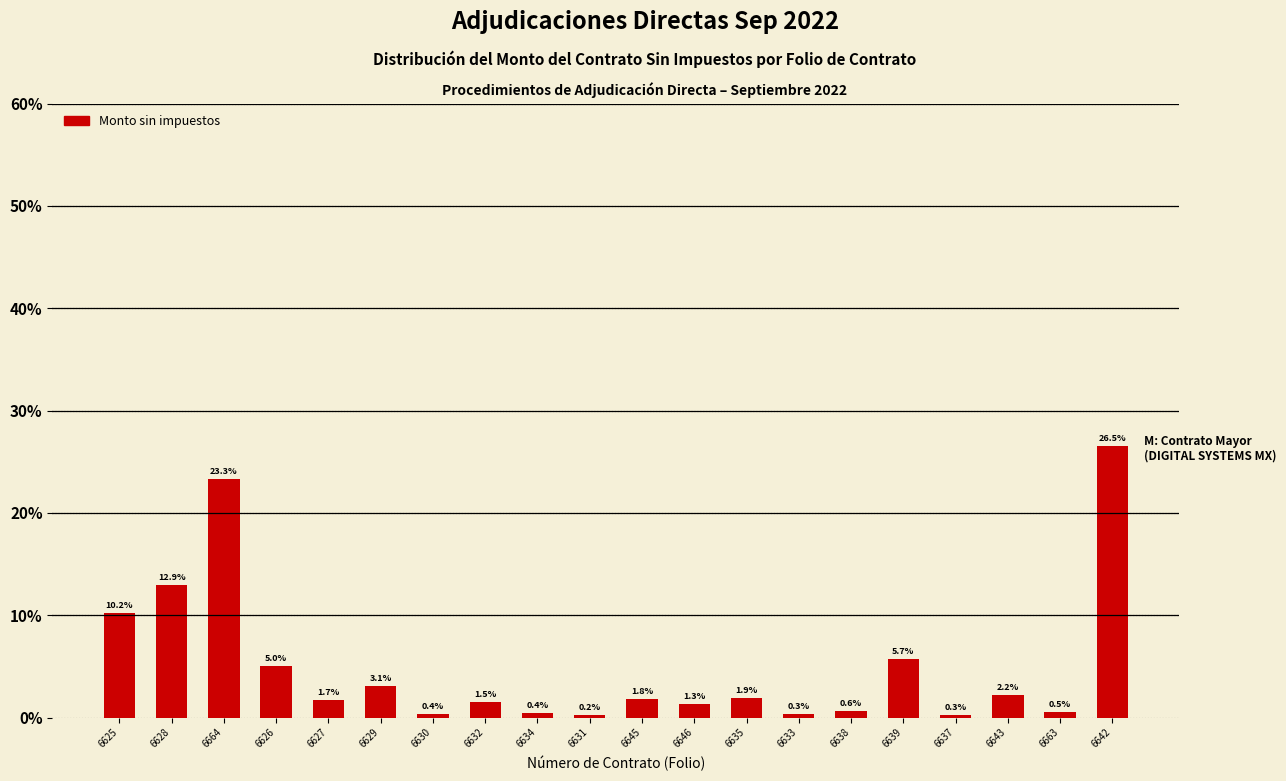

Reading left to right, what are all the values shown in this chart?

10.2	12.9	23.3	5.0	1.7	3.1	0.4	1.5	0.4	0.2	1.8	1.3	1.9	0.3	0.6	5.7	0.3	2.2	0.5	26.5